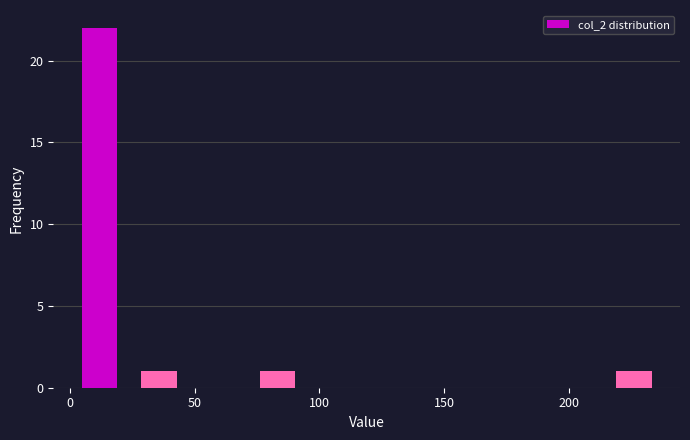

What is the height of the bar covering 215 to 240 on the x-axis? Neither the bar edges nor the heights are printed on the chart, so give them approximately, as read against the axes.

1